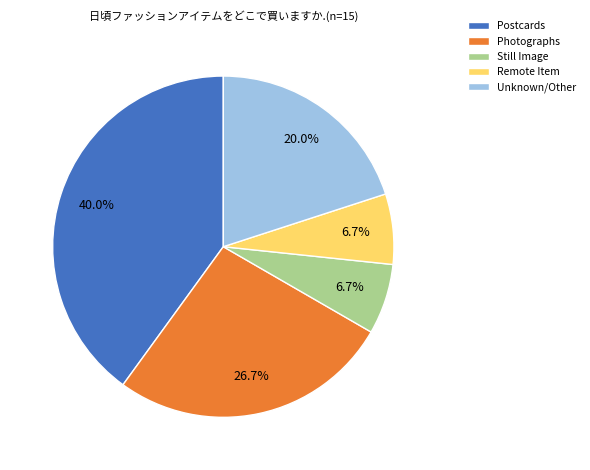

Which has a higher value, Remote Item or Photographs?

Photographs